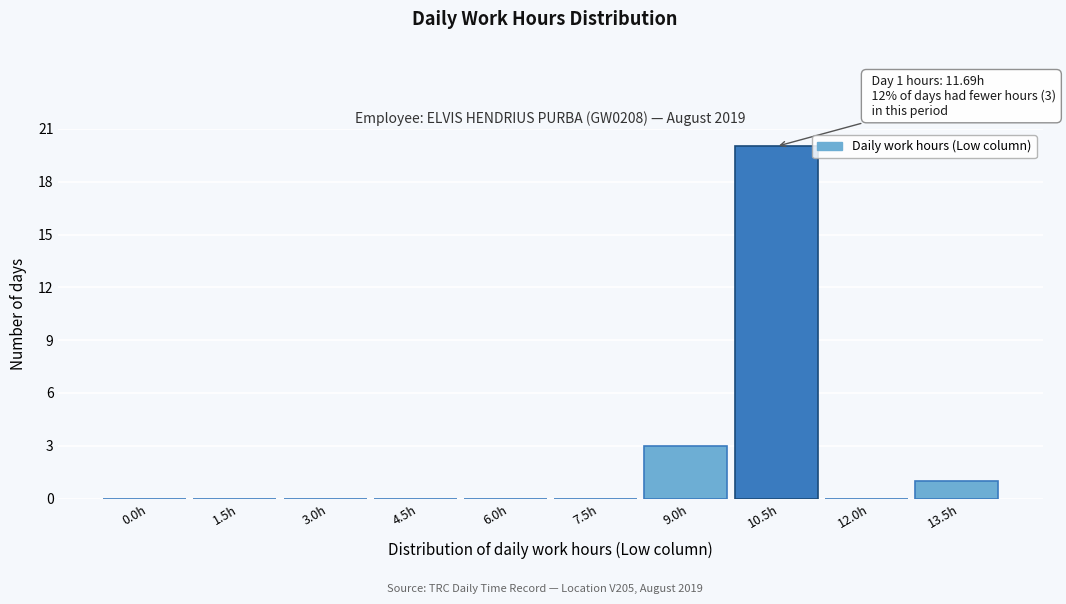

Reading right to left, extract all data points from this chart.

13.5h=1	12.0h=0	10.5h=20	9.0h=3	7.5h=0	6.0h=0	4.5h=0	3.0h=0	1.5h=0	0.0h=0